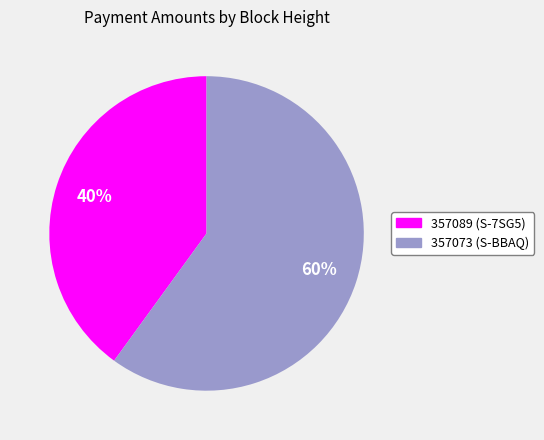

How many slices are in this pie chart?

2